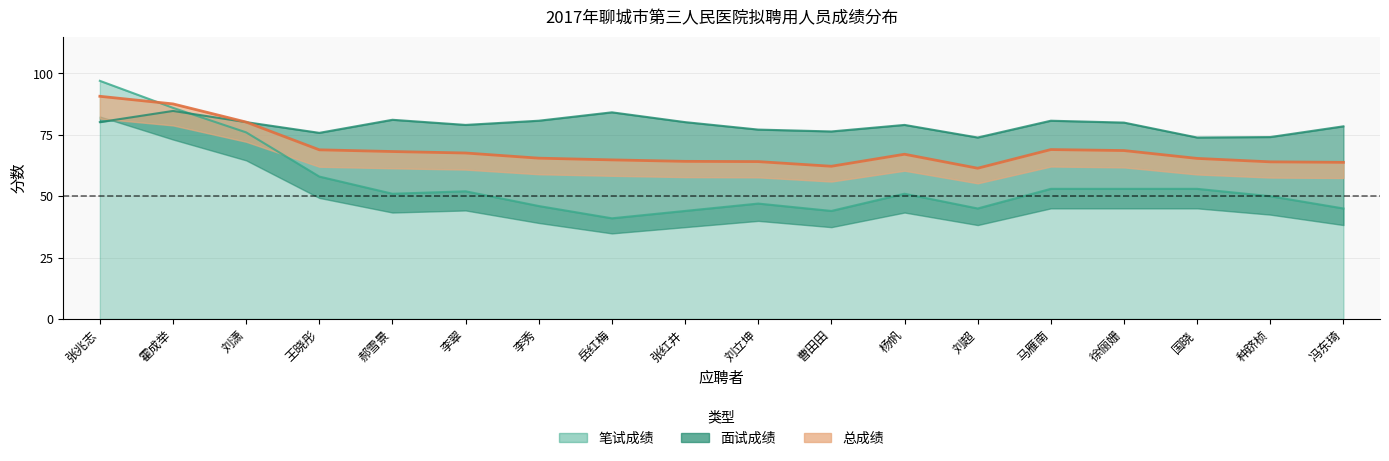

True or false: 总成绩 has more than 2 points higher than both neighbors.

False